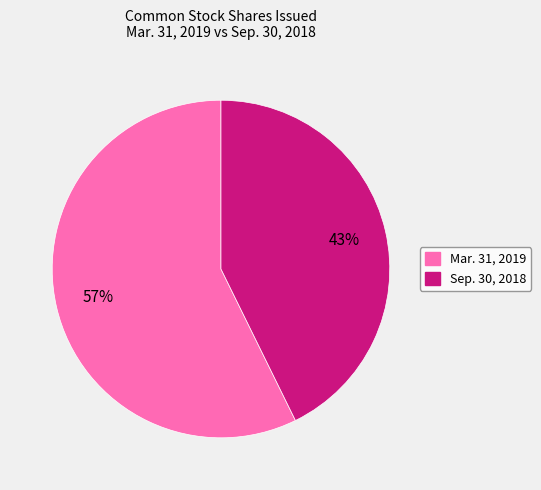

Is there a majority slice in this chart?

Yes